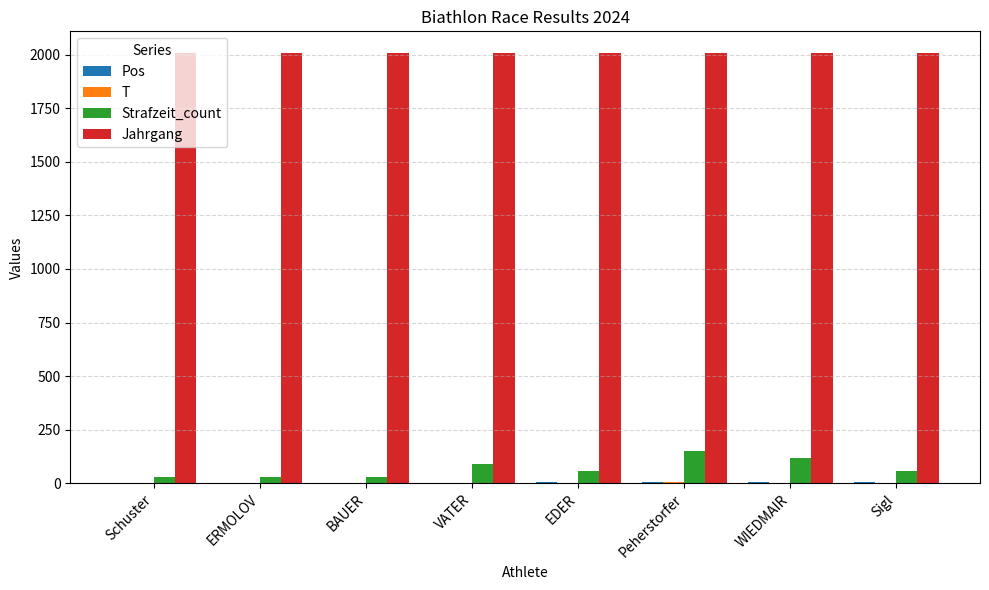

Which series has the largest total across all categories?

Jahrgang